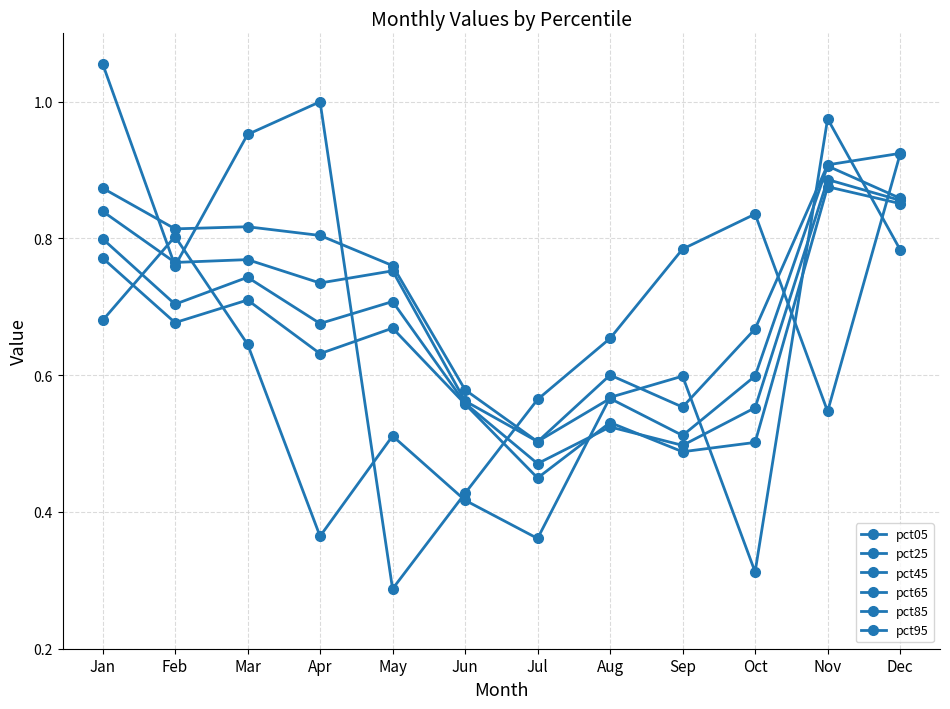

How many lines are shown in the chart?

6